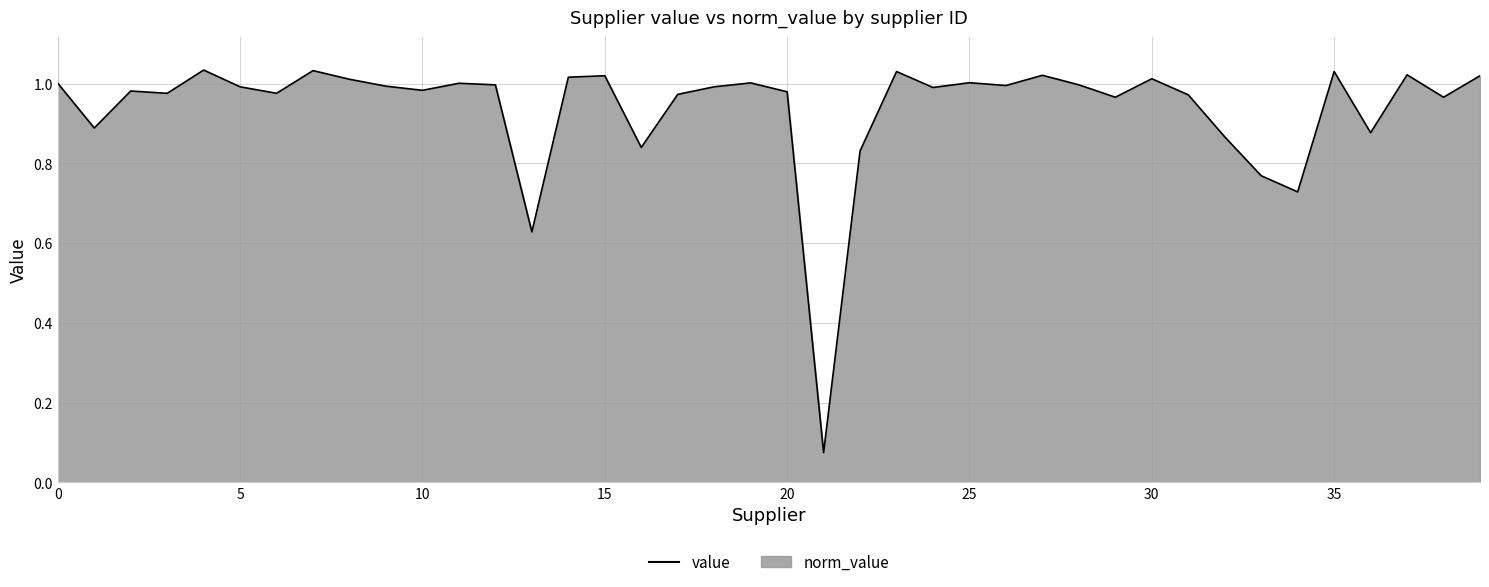

True or false: the data shows 1.8 at 19.

False